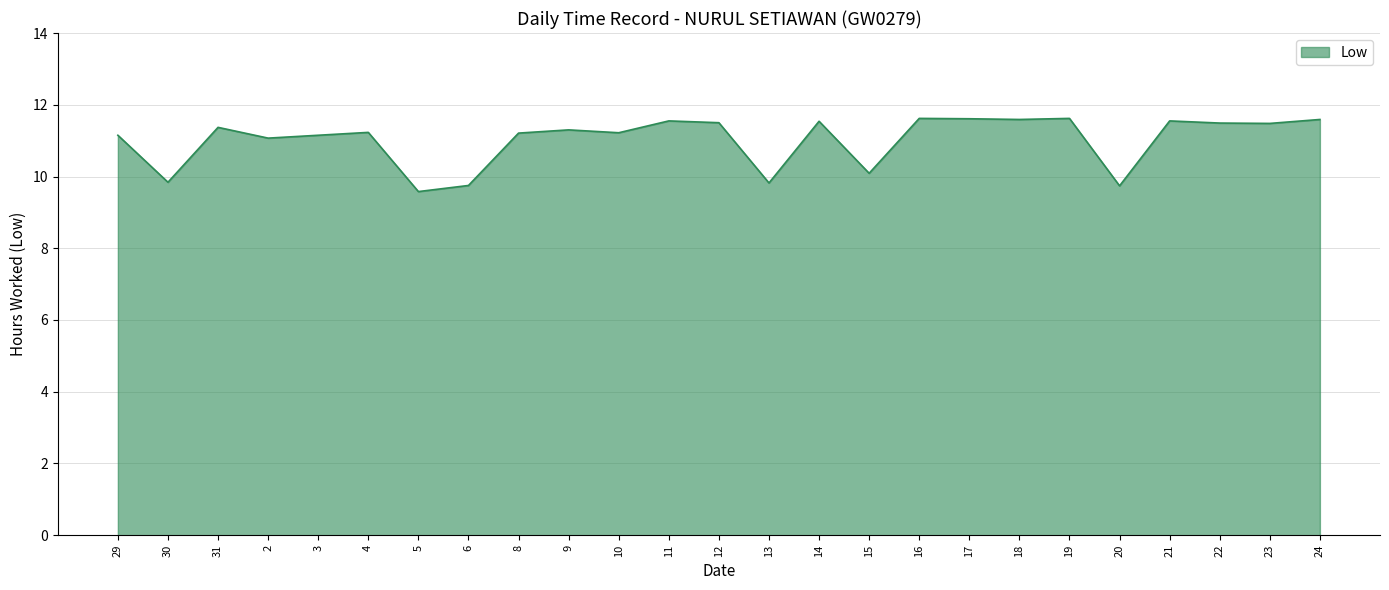

What is the minimum value shown in the chart?

9.6